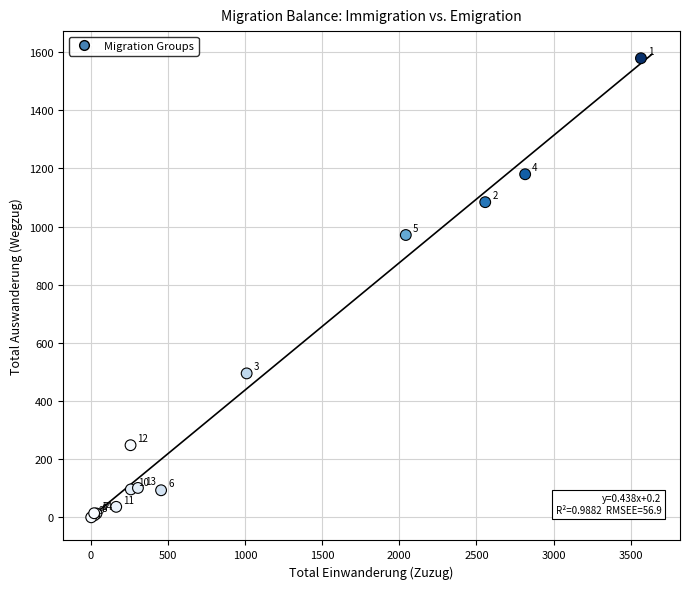

What Y value in the scatter plot is closest to 789?

971